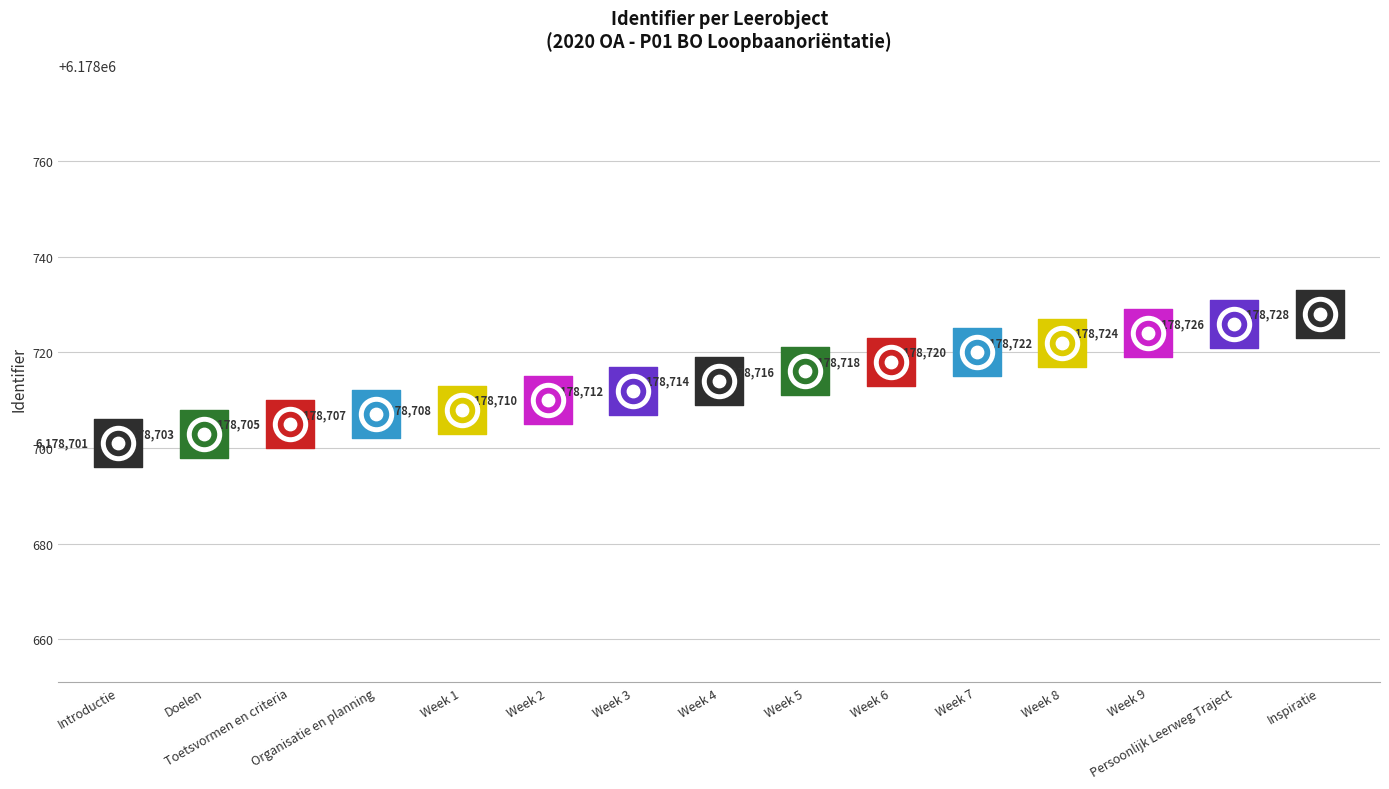

Which has a higher value, Week 8 or Inspiratie?

Inspiratie